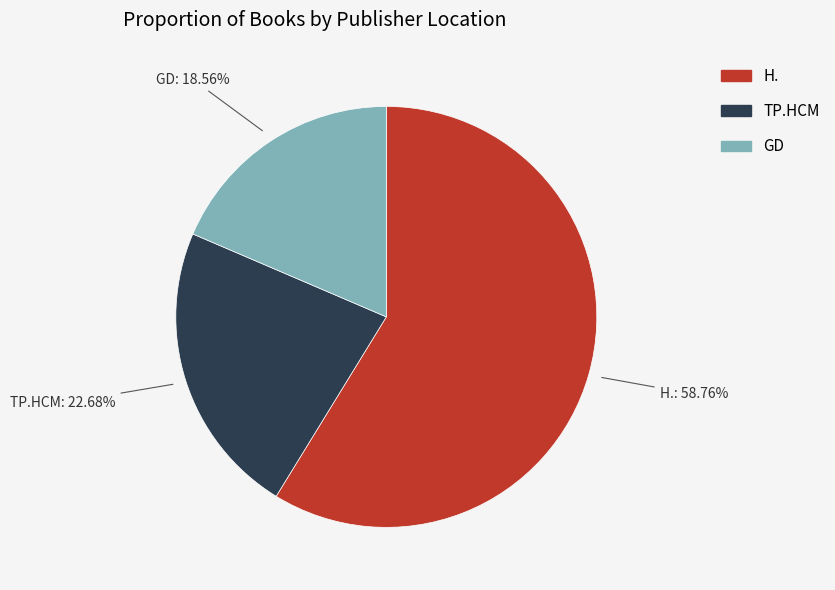

To the nearest percent, what is the average slice percentage?

33%